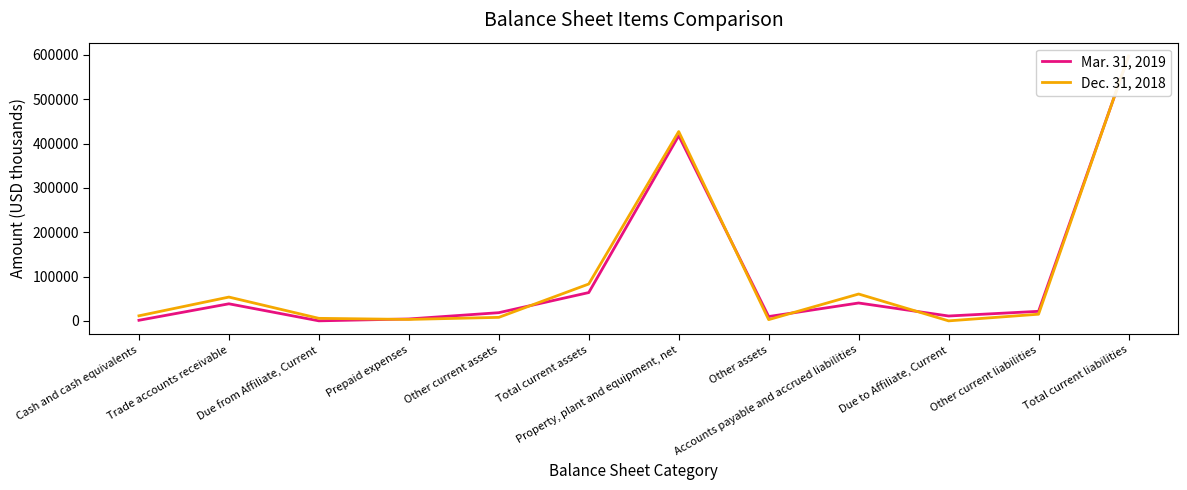

True or false: Dec. 31, 2018 has a value of 2727 at Due from Affiliate, Current.

False